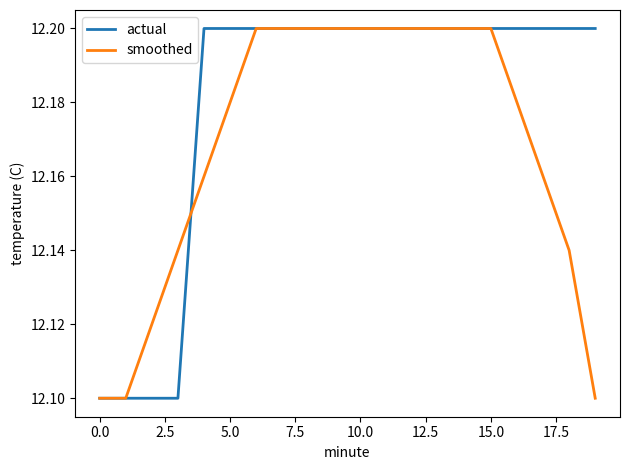

List the series in order of their overall mean, lowest first.

smoothed, actual